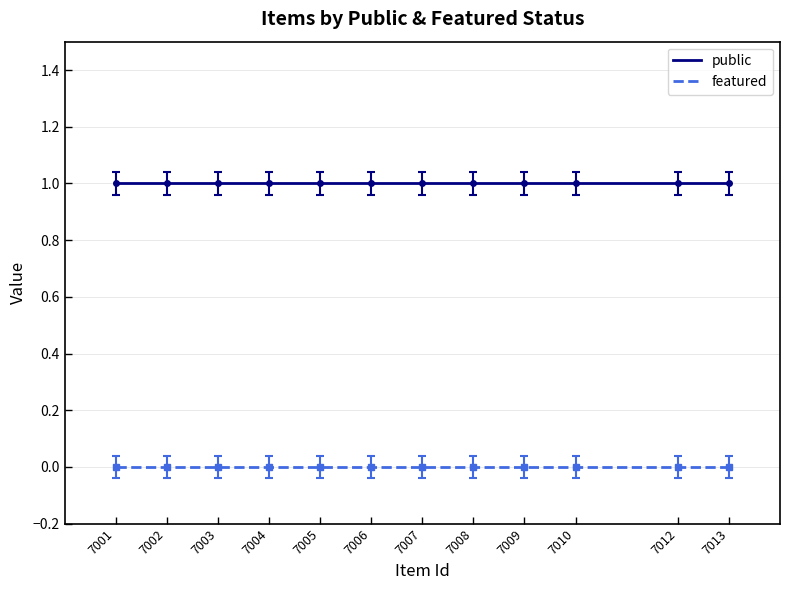

Reading right to left, transcribe all the data shown in this chart.

public: 7013=1	7012=1	7010=1	7009=1	7008=1	7007=1	7006=1	7005=1	7004=1	7003=1	7002=1	7001=1
featured: 7013=0	7012=0	7010=0	7009=0	7008=0	7007=0	7006=0	7005=0	7004=0	7003=0	7002=0	7001=0